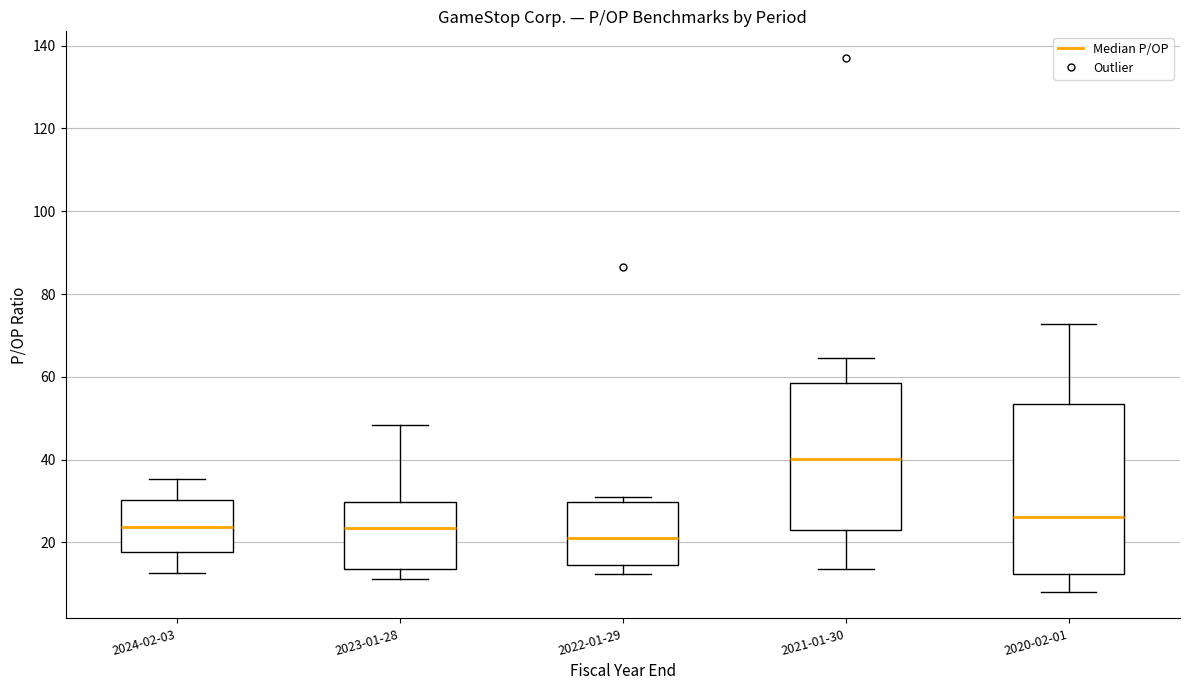

Reading left to right, read every box against the y-axis: the position of its median line, the range the box covers, and the ends of its whiskers. The values are not printed on the chart, so give them approximately, as read against the axis.

2024-02-03: median 24, box 18 to 30, whiskers 12 to 36
2023-01-28: median 24, box 14 to 30, whiskers 12 to 48
2022-01-29: median 22, box 14 to 30, whiskers 12 to 30 (just above the box's upper edge)
2021-01-30: median 40, box 22 to 58, whiskers 14 to 64
2020-02-01: median 26, box 12 to 54, whiskers 8 to 72